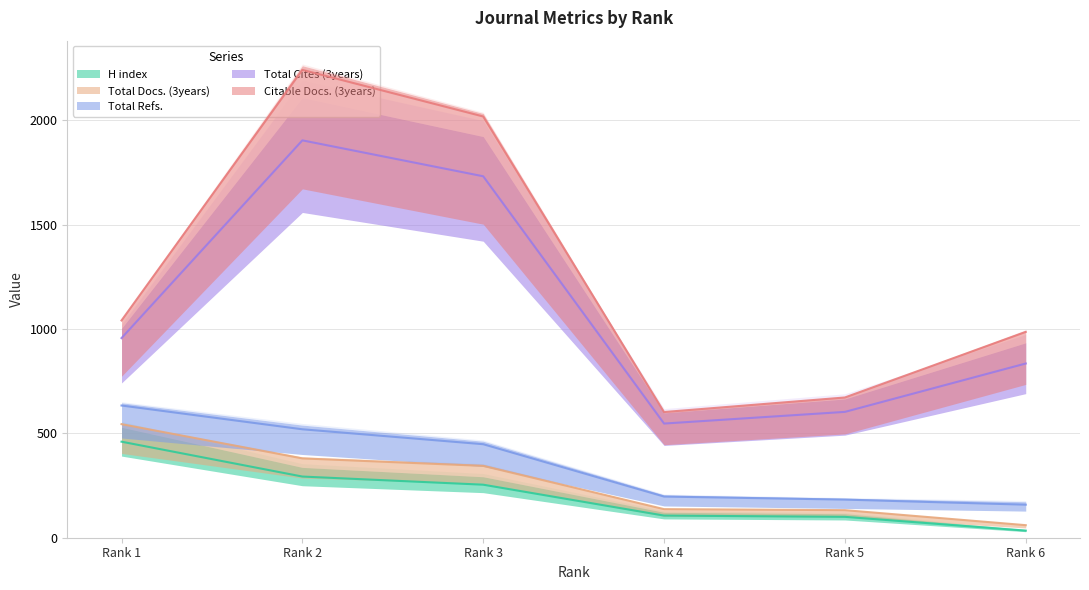

What are all the series names shown in the legend?

H index, Total Docs. (3years), Total Refs., Total Cites (3years), Citable Docs. (3years)